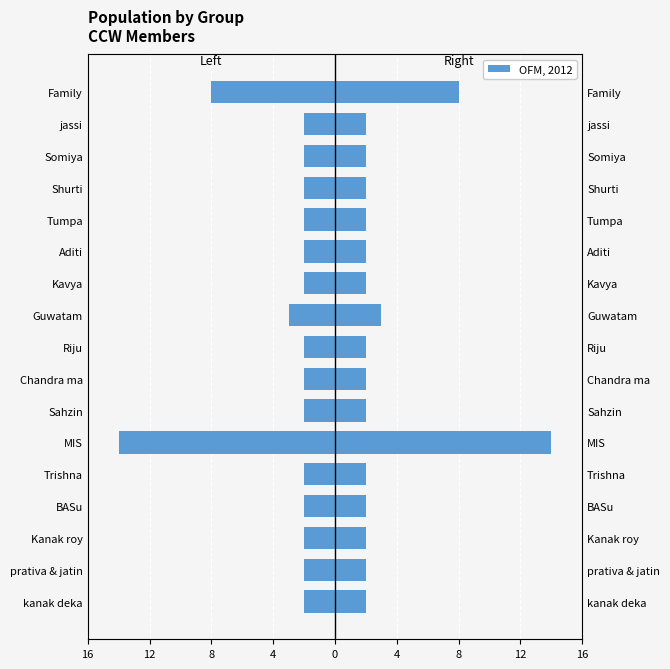

How many data points does each series have?

17